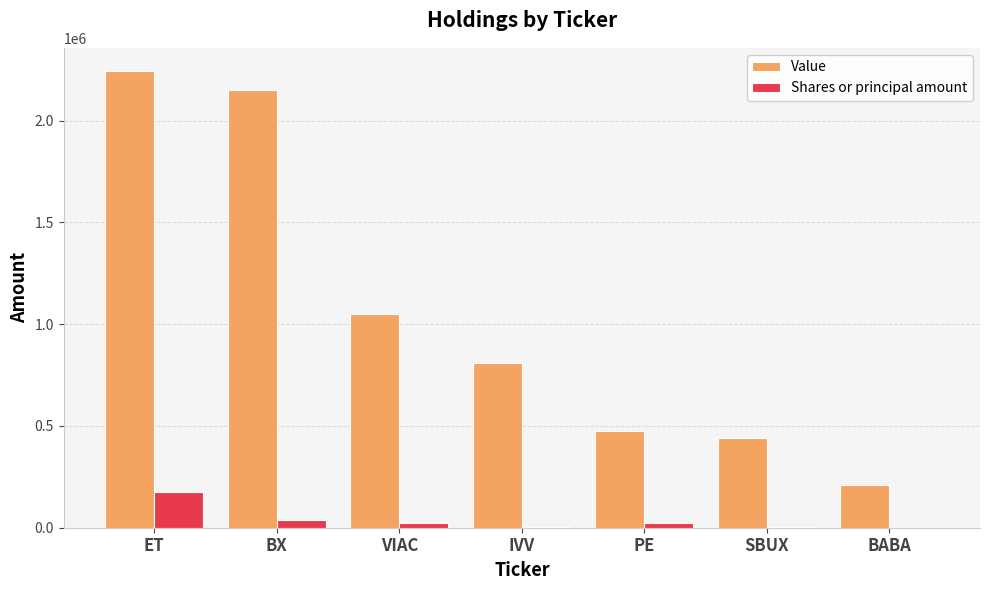

Which category has the highest value across all series?

ET